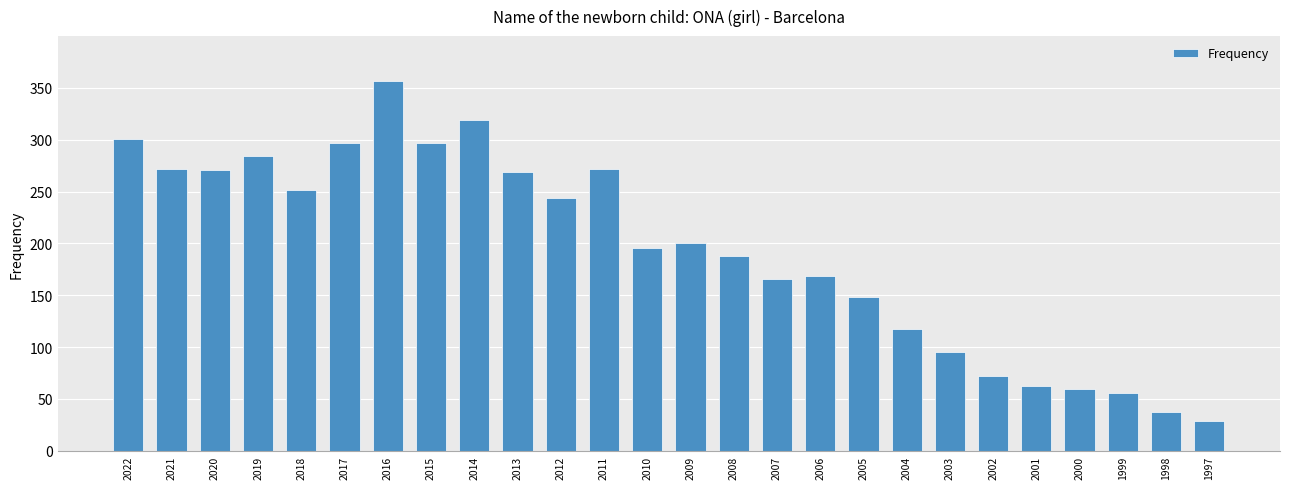

What is the ratio of the value at 2013 to the value at 2007?

1.6